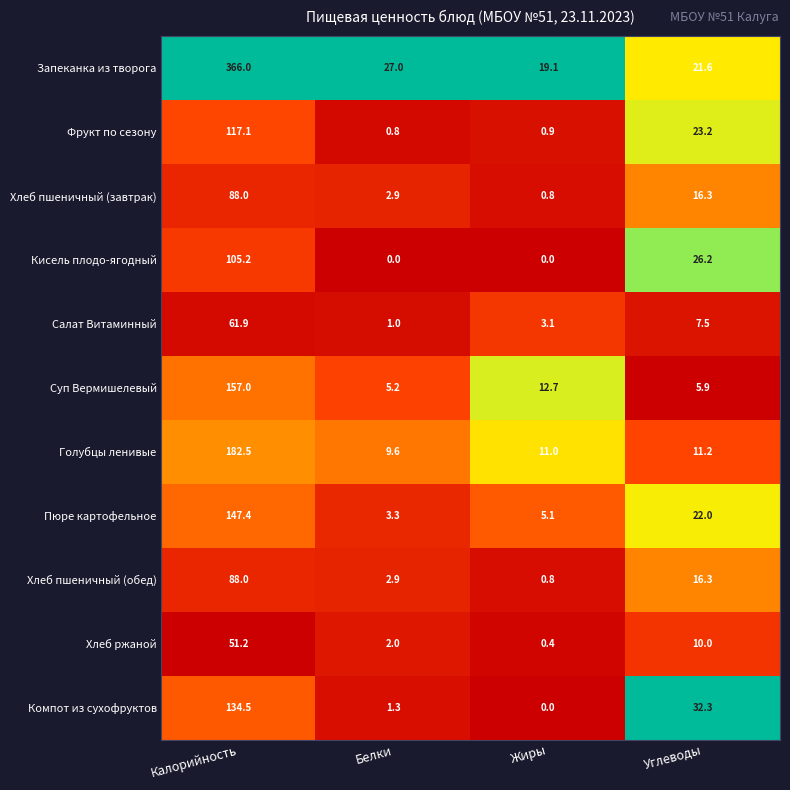

Which category has the highest value across all series?

Калорийность